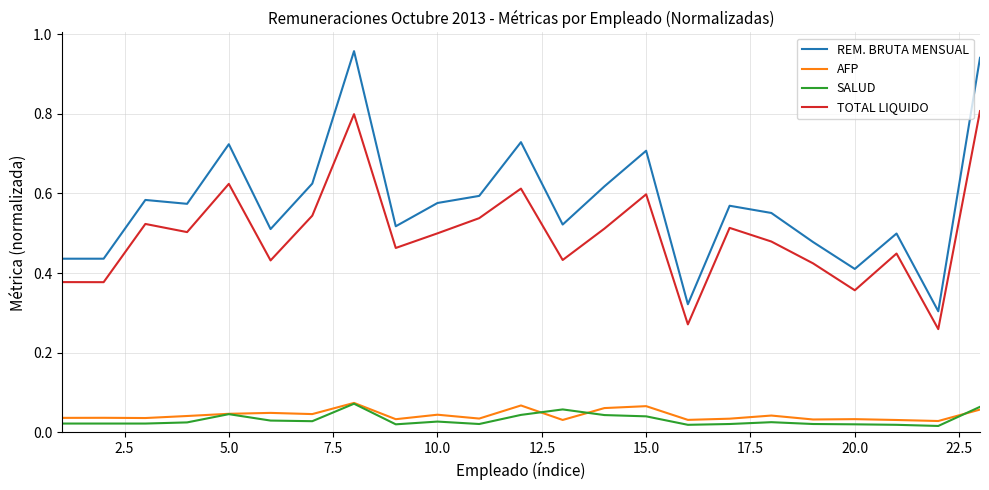

How many lines are shown in the chart?

4